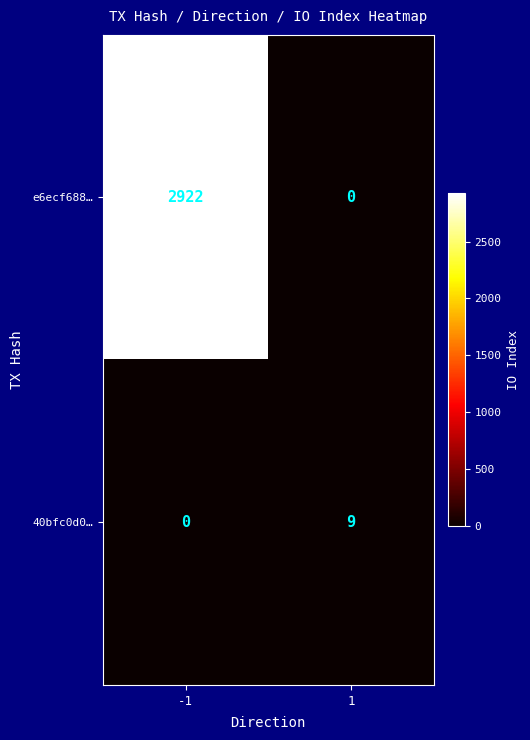

List the series in order of their overall mean, lowest first.

40bfc0d0…, e6ecf688…